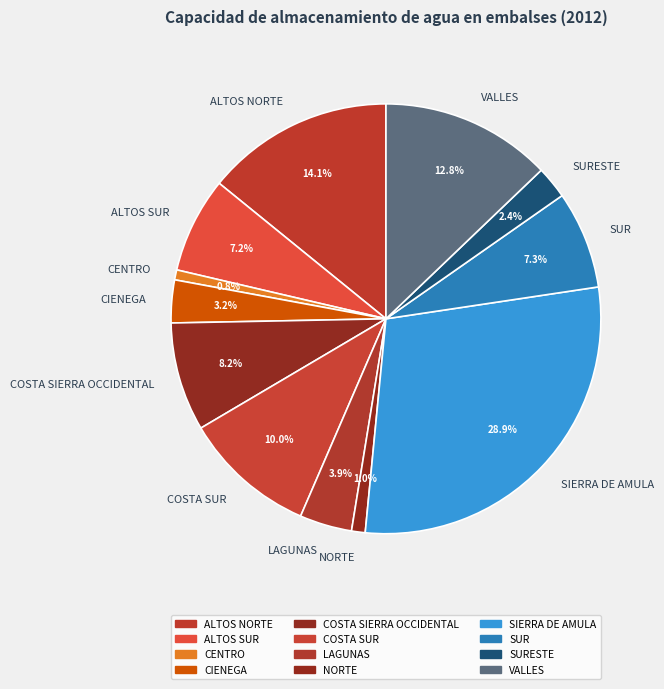

How much of the chart is everything except CENTRO?

99.2%